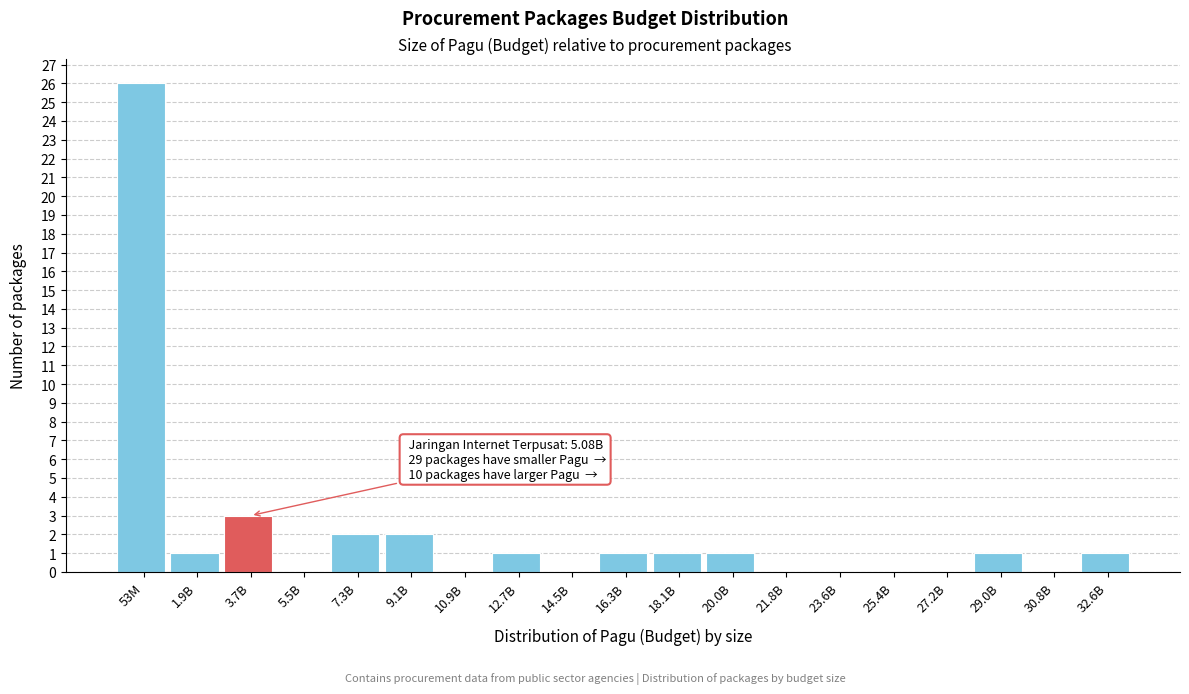

Reading left to right, transcribe all the data shown in this chart.

53M=26	1.9B=1	3.7B=3	5.5B=0	7.3B=2	9.1B=2	10.9B=0	12.7B=1	14.5B=0	16.3B=1	18.1B=1	20.0B=1	21.8B=0	23.6B=0	25.4B=0	27.2B=0	29.0B=1	30.8B=0	32.6B=1